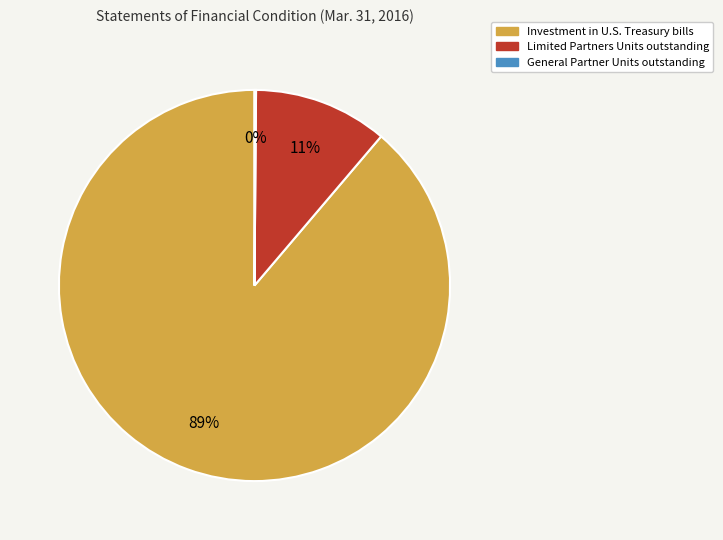

The Investment in U.S. Treasury bills slice represents 89% of the pie. True or false?

True